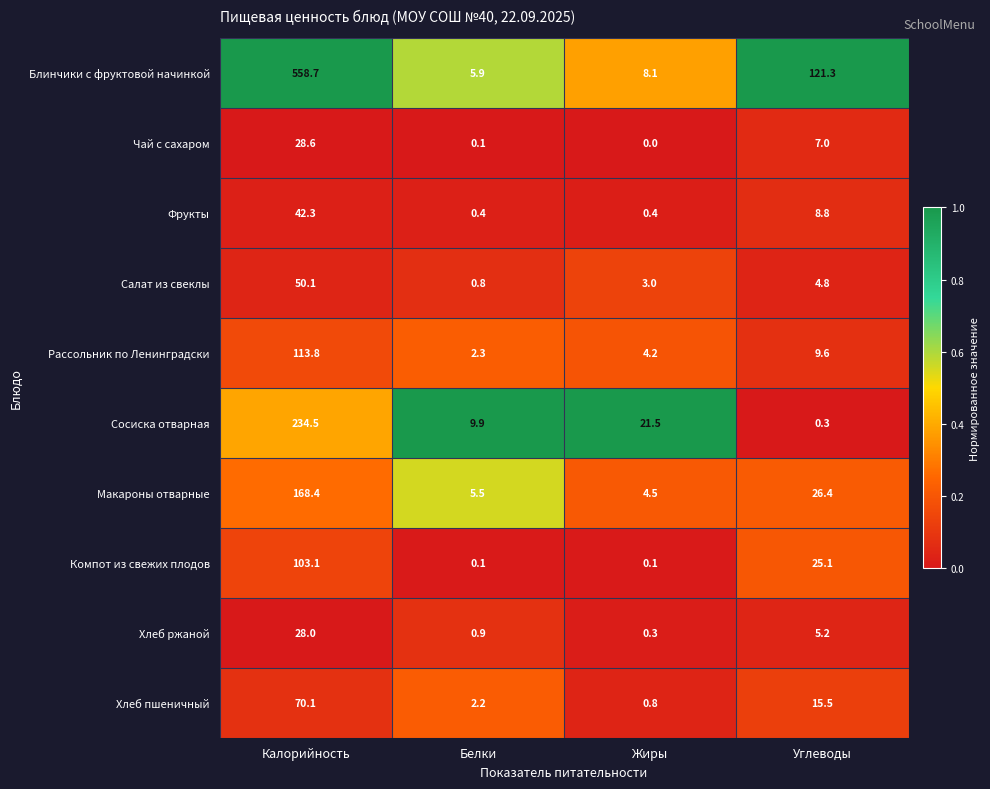

Which series changed the most between Калорийность and Белки?

Блинчики с фруктовой начинкой